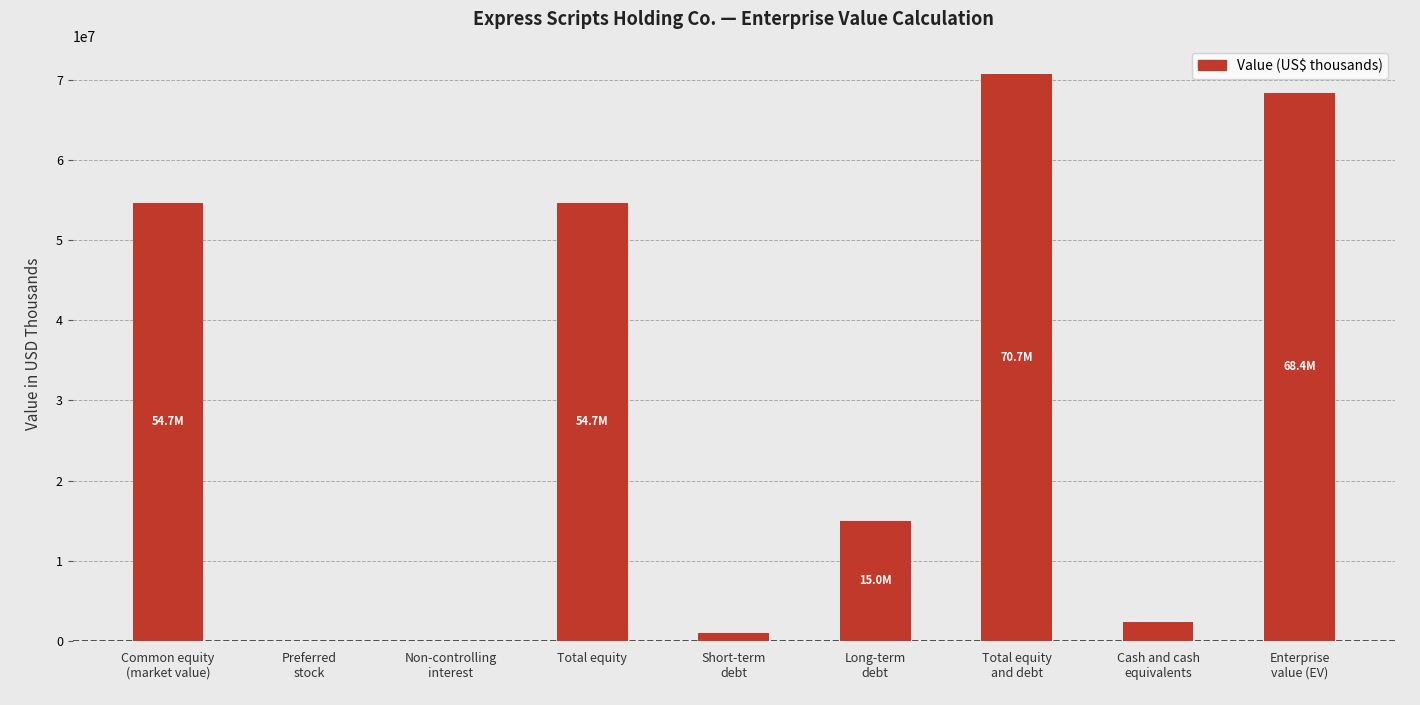

What is the maximum value shown in the chart?

70697604